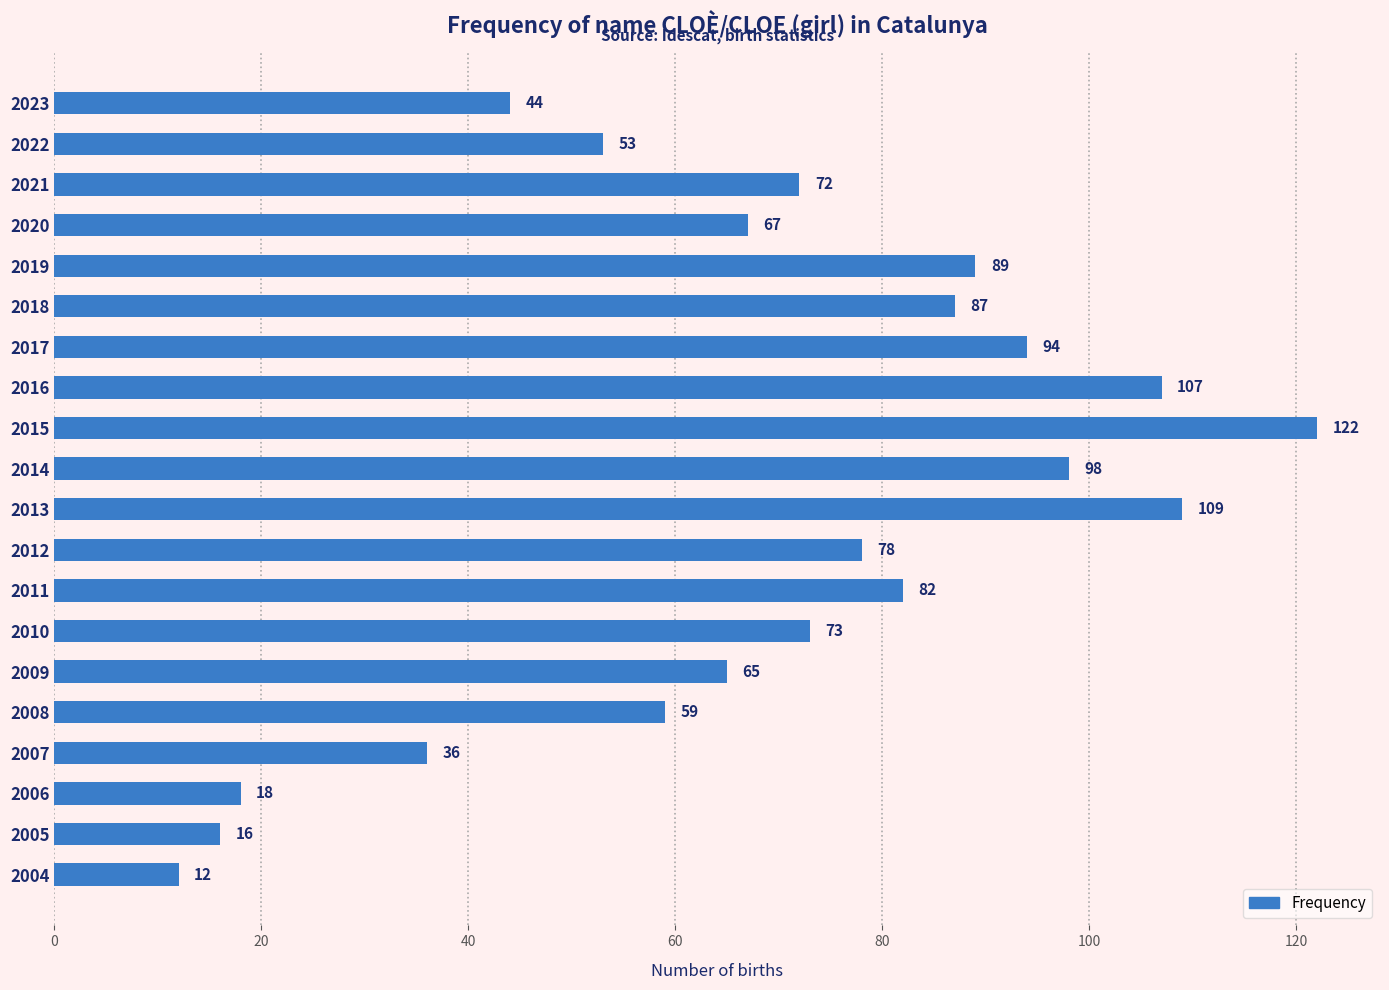

What is the change in value from 2018 to 2011?

-5